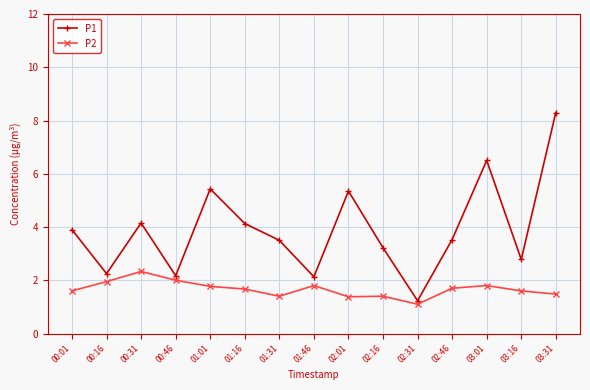

What is the sum of all P1 values?

58.6